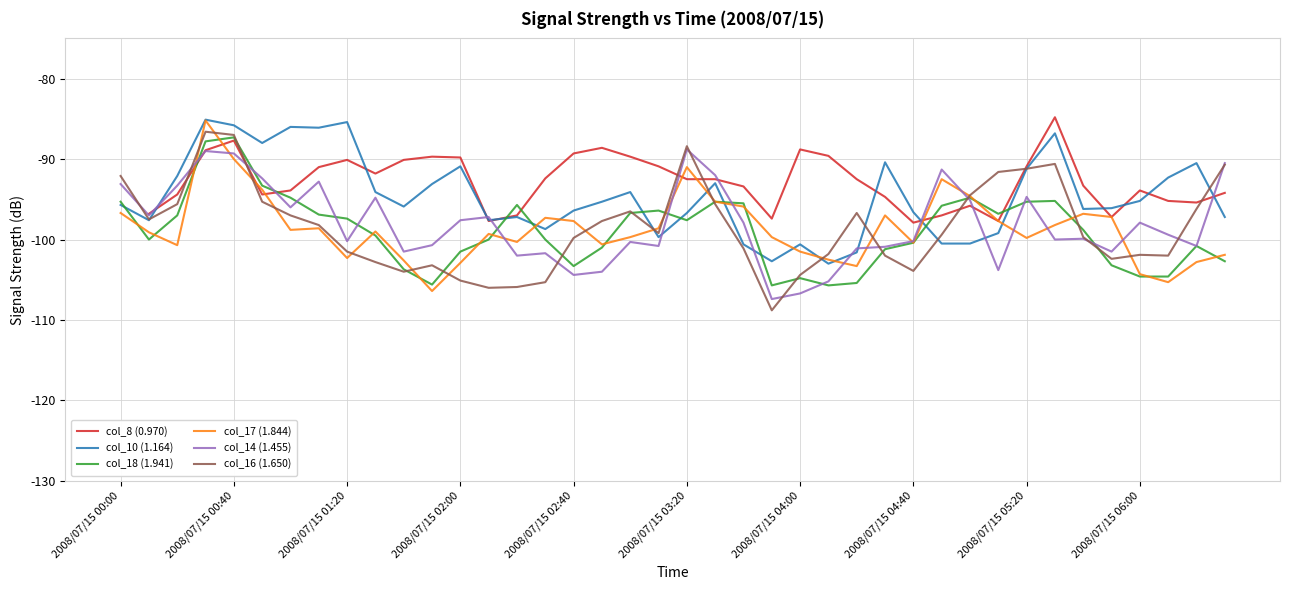

Rank the series by their average value, from highest to lowest.

col_8 (0.970), col_10 (1.164), col_14 (1.455), col_16 (1.650), col_17 (1.844), col_18 (1.941)